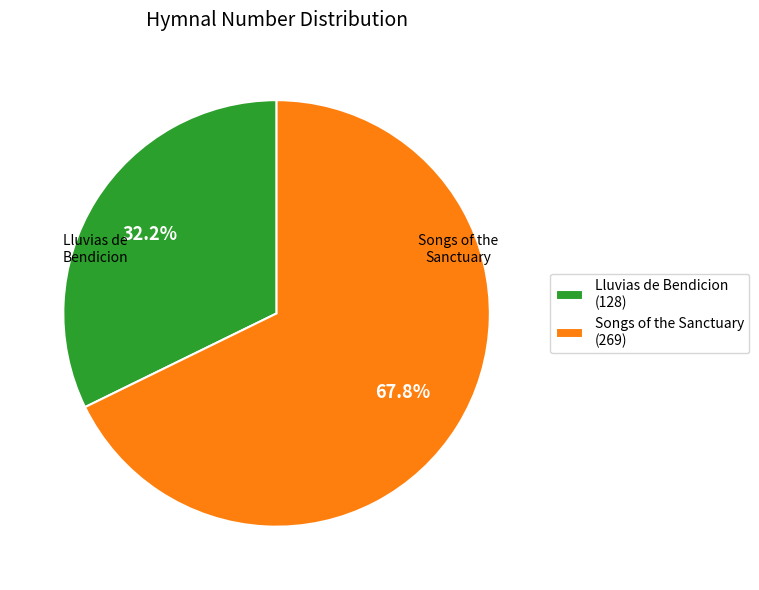

Which category accounts for the majority?

Songs of the Sanctuary